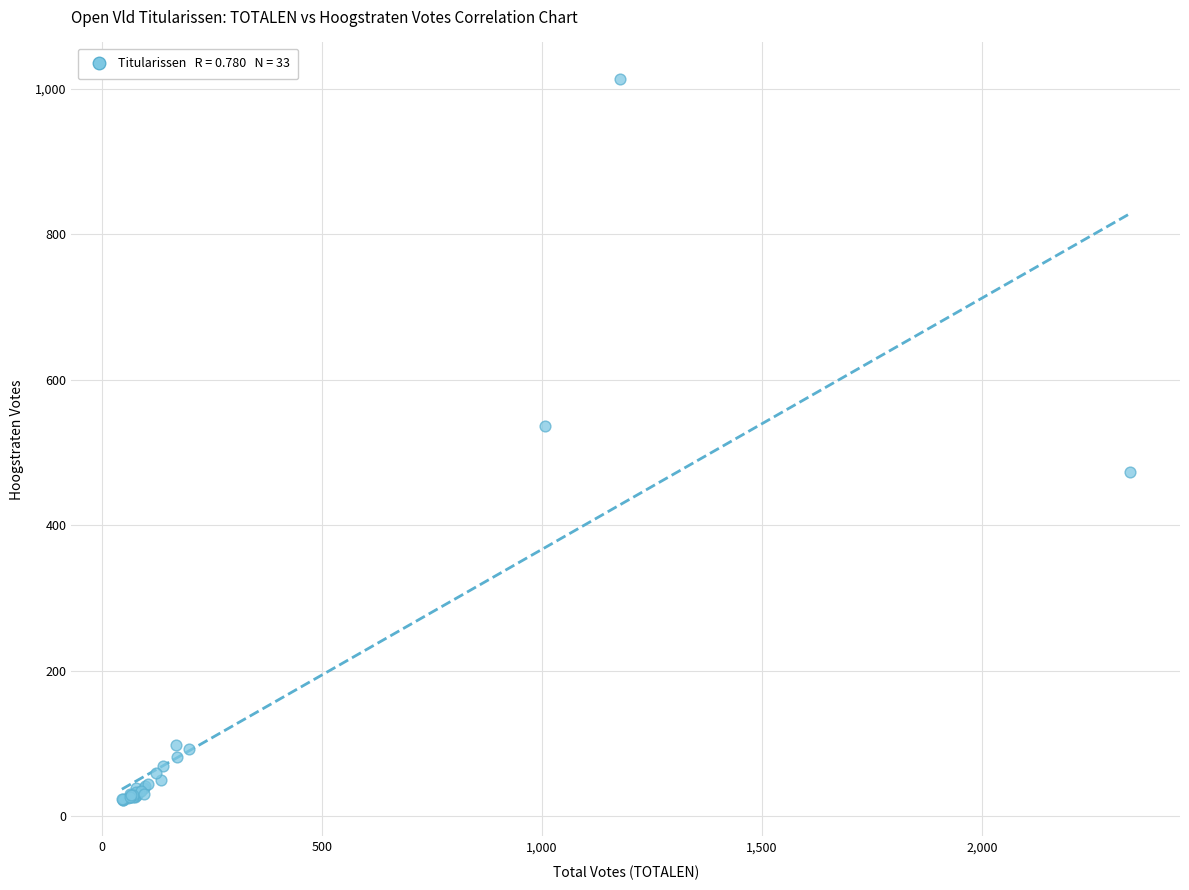

What Y value in the scatter plot is closest to 518?

536